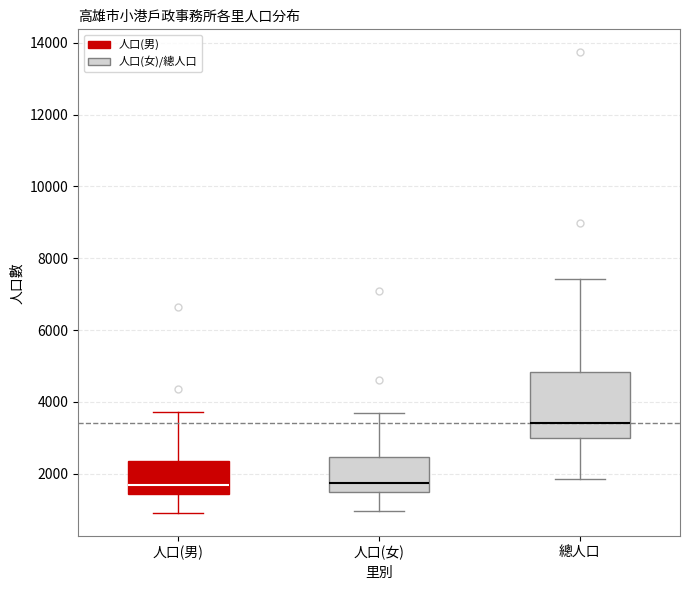

Where does the upper whisker of the box for 人口(男) end on the y-axis? The values are not printed on the chart, so give them approximately, as read against the axis.

3800